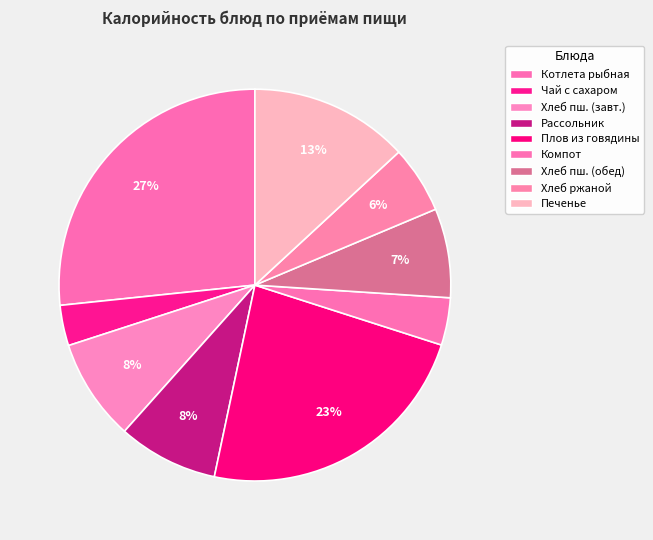

True or false: Хлеб ржаной accounts for 6% of the total.

True